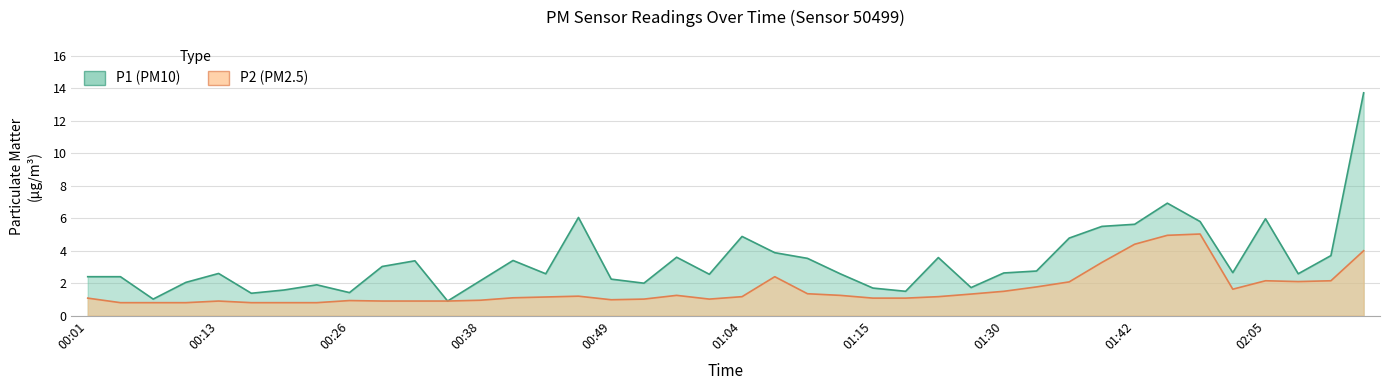

How many values in the P2 series are below 1?

13